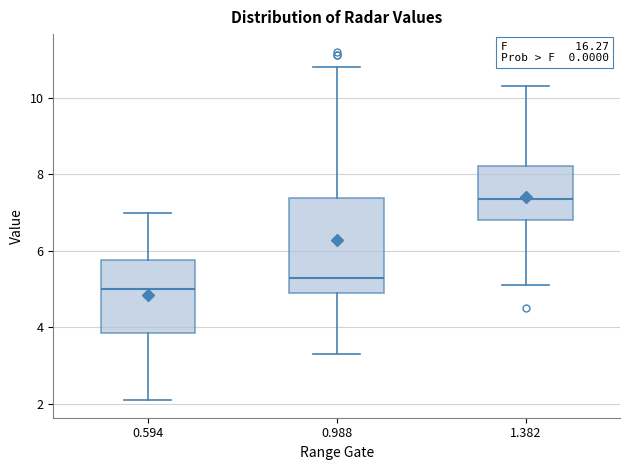

Reading left to right, transcribe this box plot: for each box, give where its median line is, the range the box spans, and where its two whiskers end, as read against the y-axis. The values are not printed on the chart, so give them approximately, as read against the axis.

0.594: median 5.0, box 3.8 to 5.8, whiskers 2.2 to 7.0
0.988: median 5.4, box 5.0 to 7.4, whiskers 3.4 to 10.8
1.382: median 7.4, box 6.8 to 8.2, whiskers 5.2 to 10.4